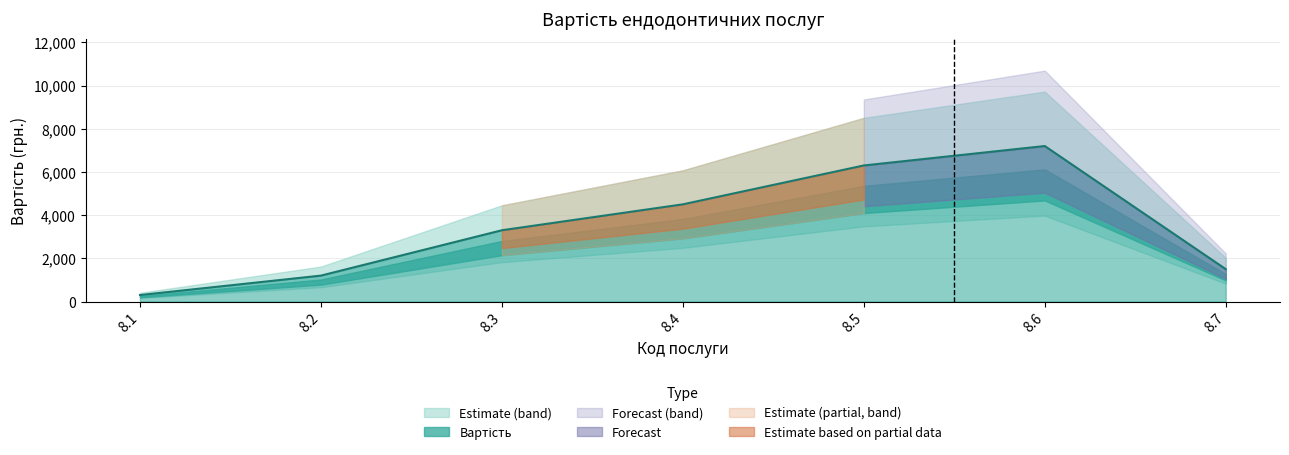

Reading left to right, list all the values displayed in this chart.

8.1=300	8.2=1200	8.3=3300	8.4=4500	8.5=6300	8.6=7200	8.7=1500